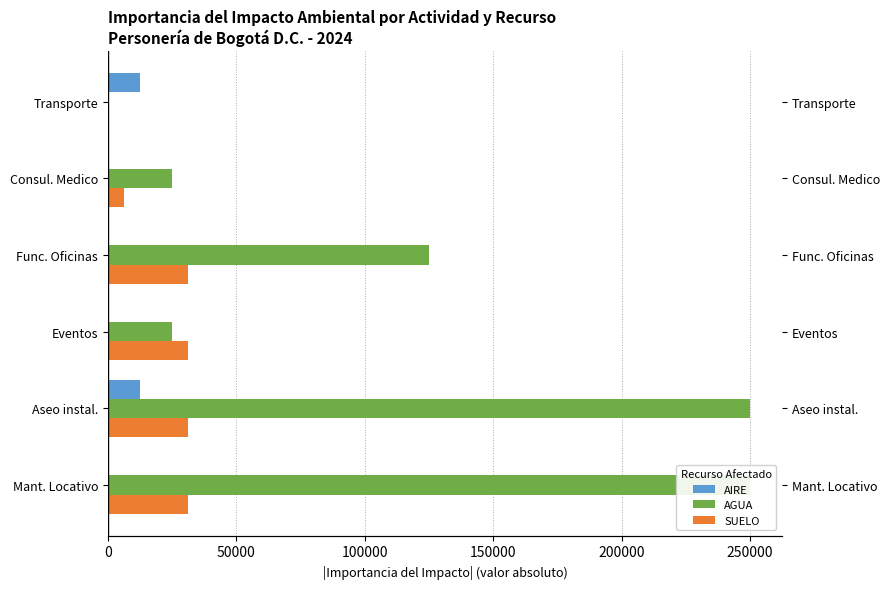

Does the chart contain stacked bars?

No